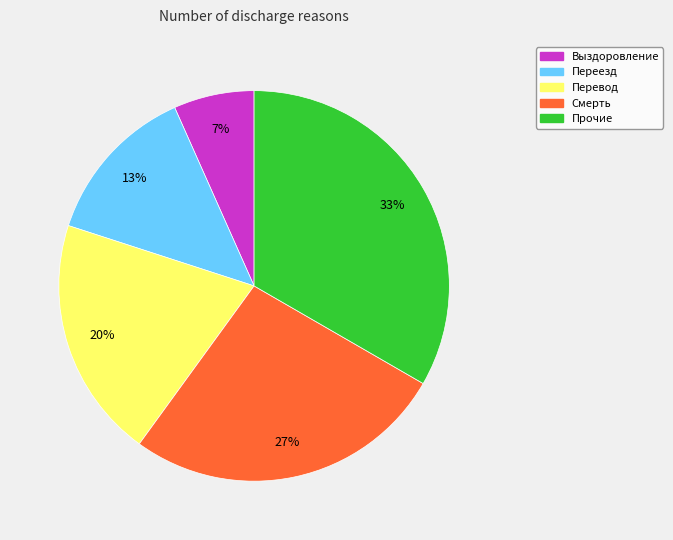

Does any single category account for the majority?

No